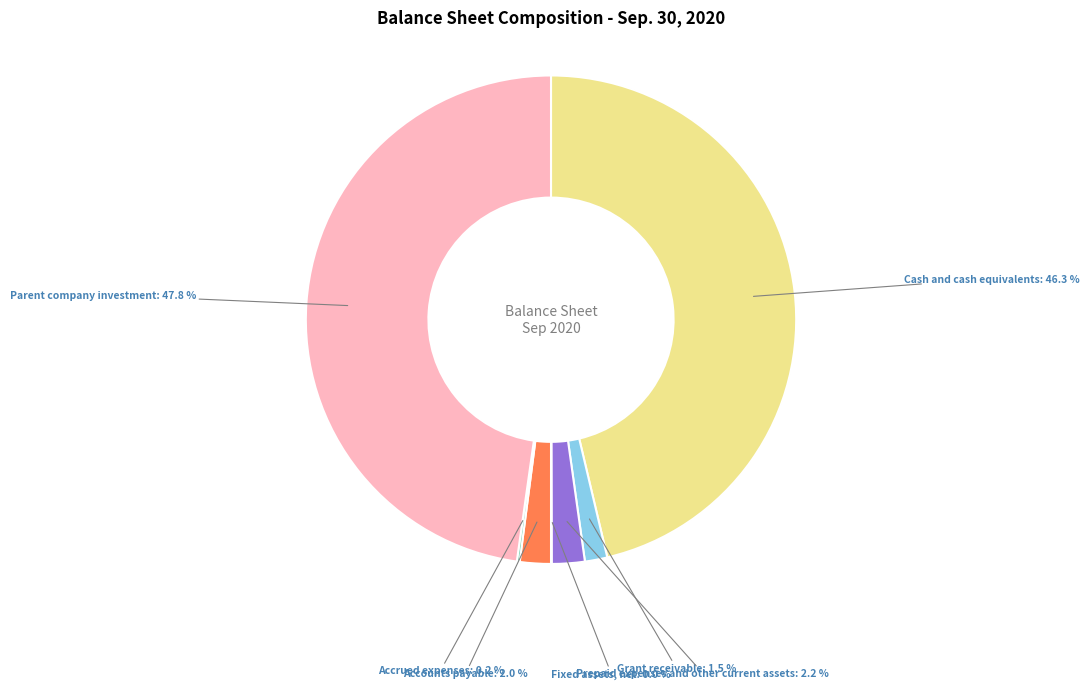

True or false: Parent company investment accounts for 48% of the total.

True